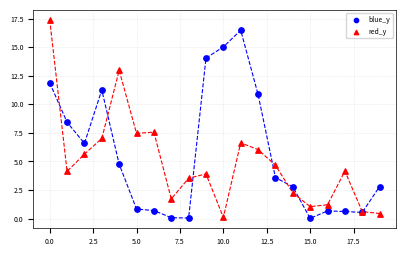

Which series contains the highest Y value?

red_y